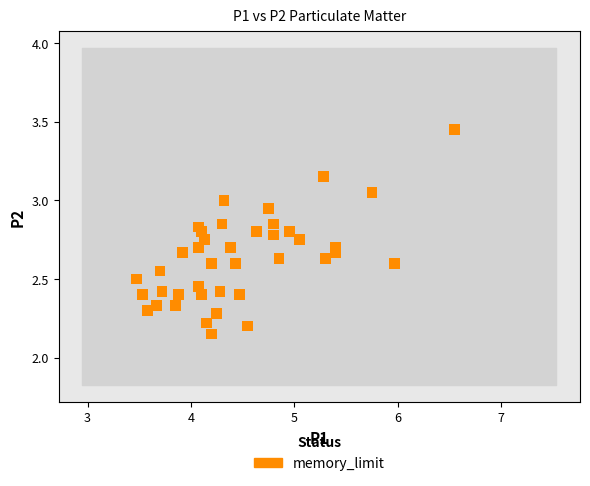

What is the range of Y values (max minus min)?

1.3